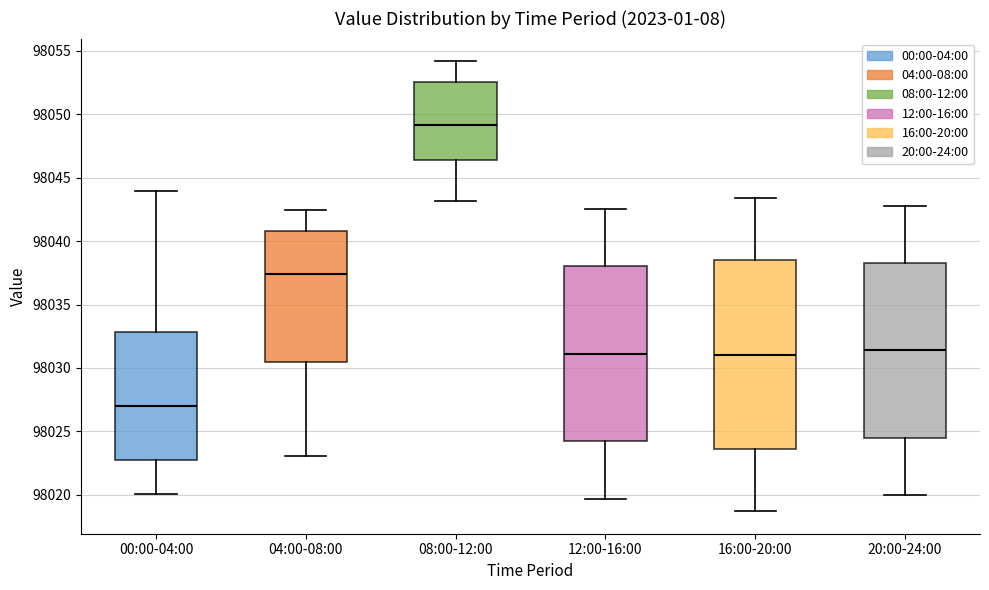

Where does the median line of the box for 20:00-24:00 sit on the y-axis? The values are not printed on the chart, so give them approximately, as read against the axis.

98031.5